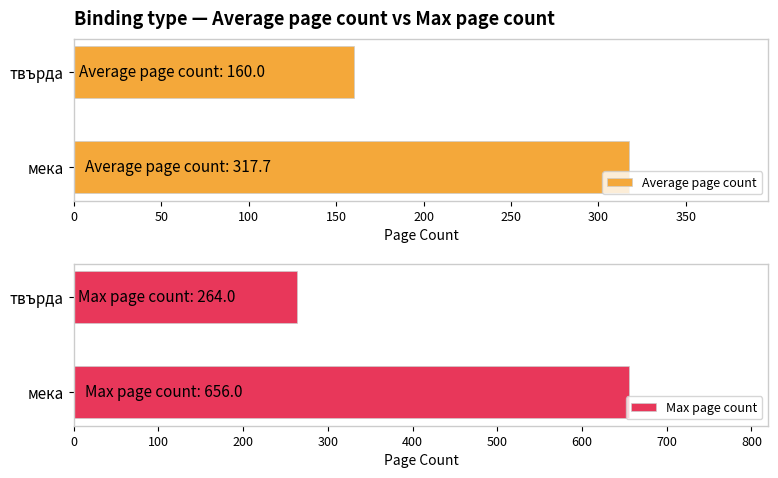

What is the average value of the Average page count series?

238.9